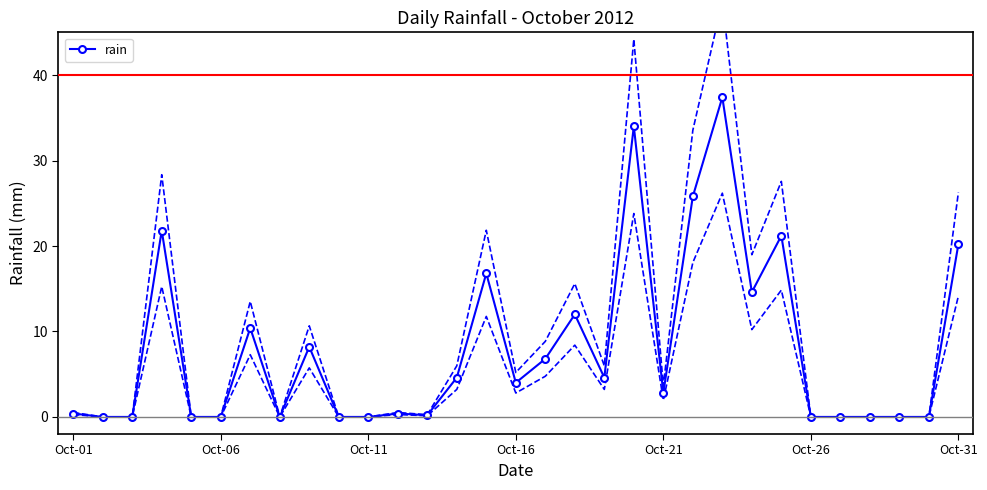

What position from the right is 7?

24